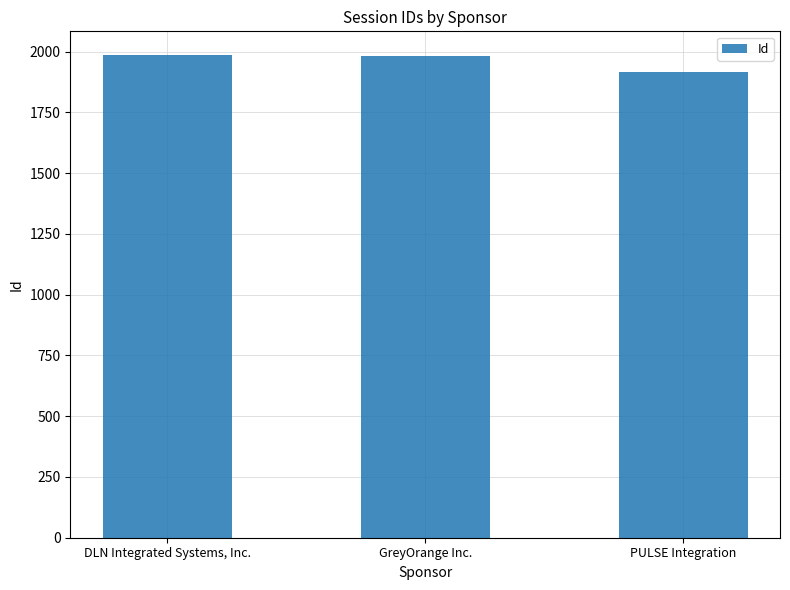

The chart shows a value of 1984 at DLN Integrated Systems, Inc.. True or false?

True